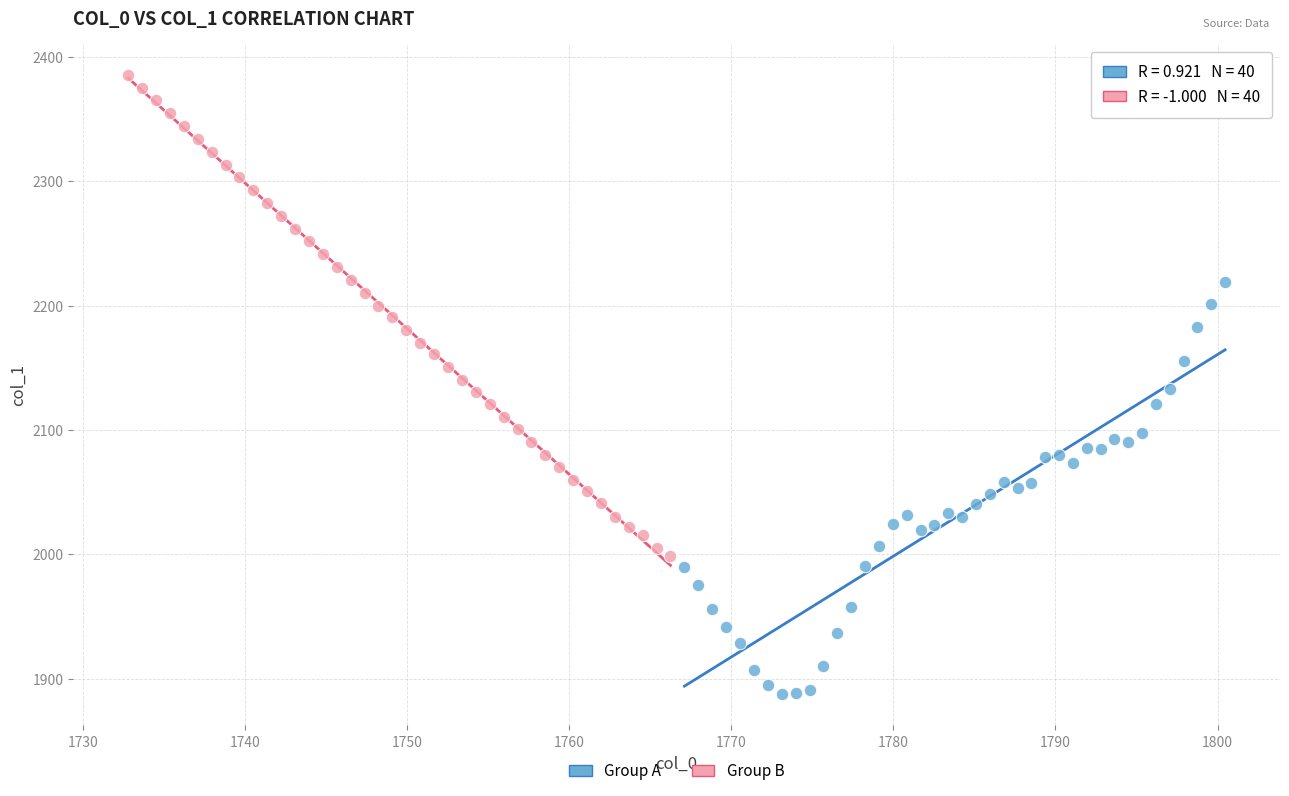

Which series reaches the maximum Y coordinate?

Group B